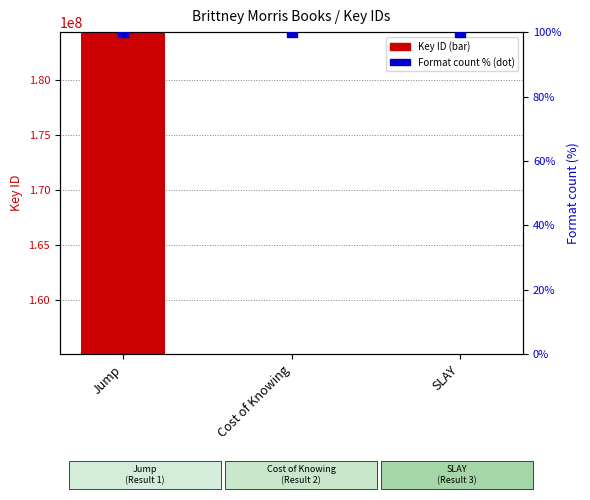

Is the value of Key (ID) at SLAY greater than the value of Format count (% of max) at Jump?

Yes